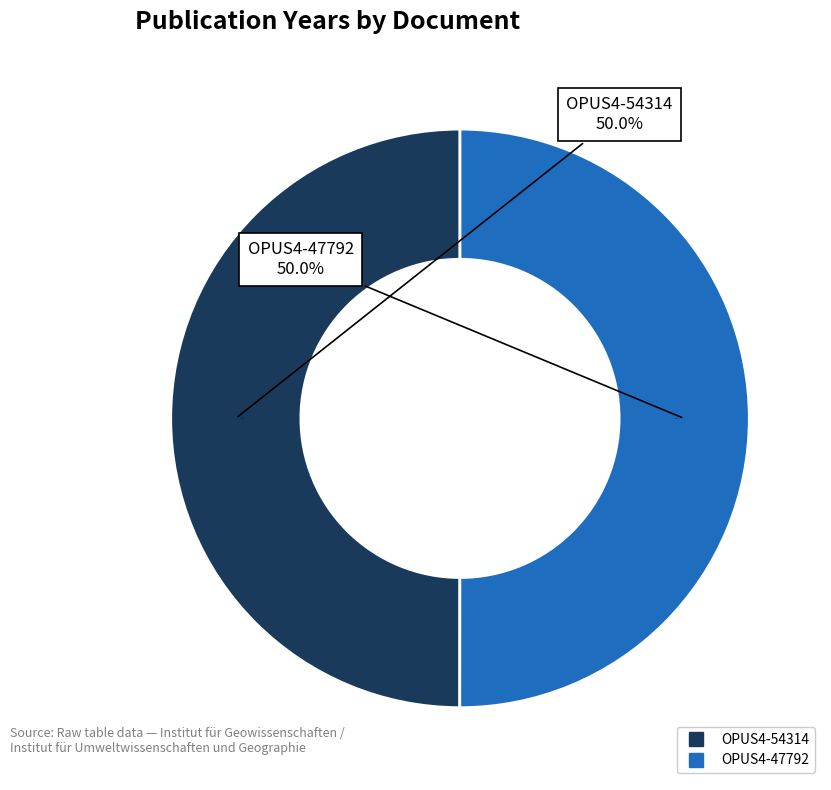

What percentage is the OPUS4-47792 slice, to the nearest percent?

50%